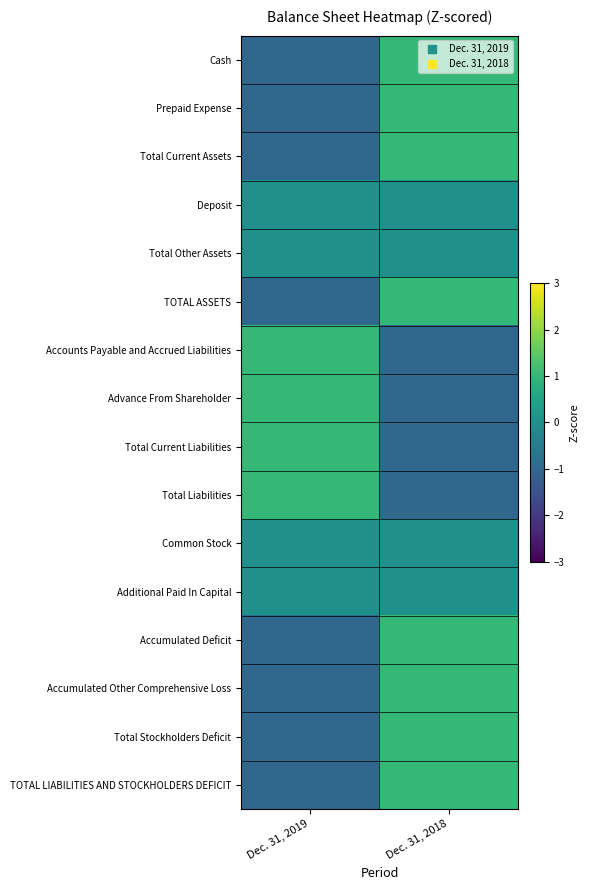

At Dec. 31, 2018, list the series in order from largest to smallest.

Cash, Prepaid Expense, Total Current Assets, TOTAL ASSETS, Accumulated Deficit, Accumulated Other Comprehensive Loss, Total Stockholders Deficit, TOTAL LIABILITIES AND STOCKHOLDERS DEFICIT, Deposit, Total Other Assets, Common Stock, Additional Paid In Capital, Accounts Payable and Accrued Liabilities, Advance From Shareholder, Total Current Liabilities, Total Liabilities